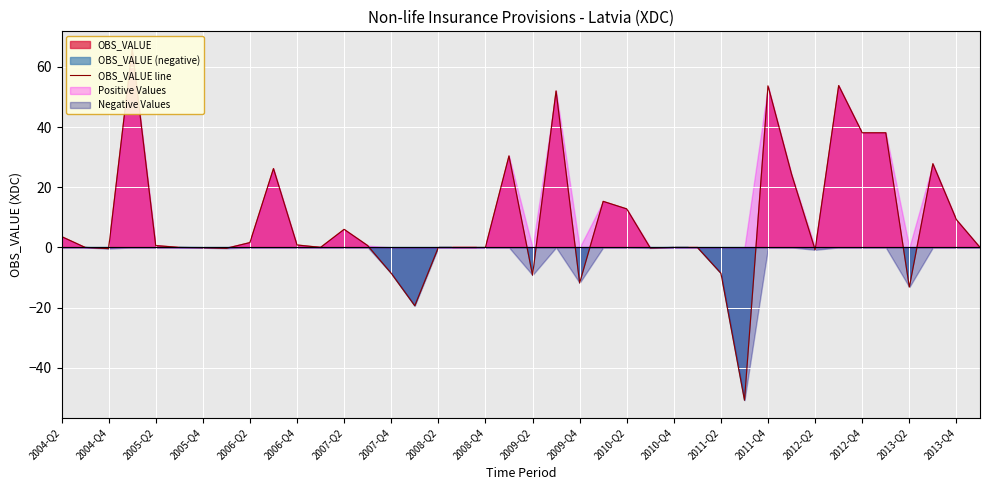

Reading right to left, what are all the values shown in this chart?

-0.0	9.2	27.8	-13.2	38.1	38.1	53.8	-0.8	24.3	53.7	-50.8	-8.6	0.0	-0.0	-0.2	12.8	15.3	-11.8	52.0	-9.2	30.4	-0.0	0.0	-0.0	-19.4	-8.6	0.6	6.0	0.0	0.8	26.2	1.6	-0.3	-0.1	0.0	0.6	66.0	-0.4	0.0	3.6